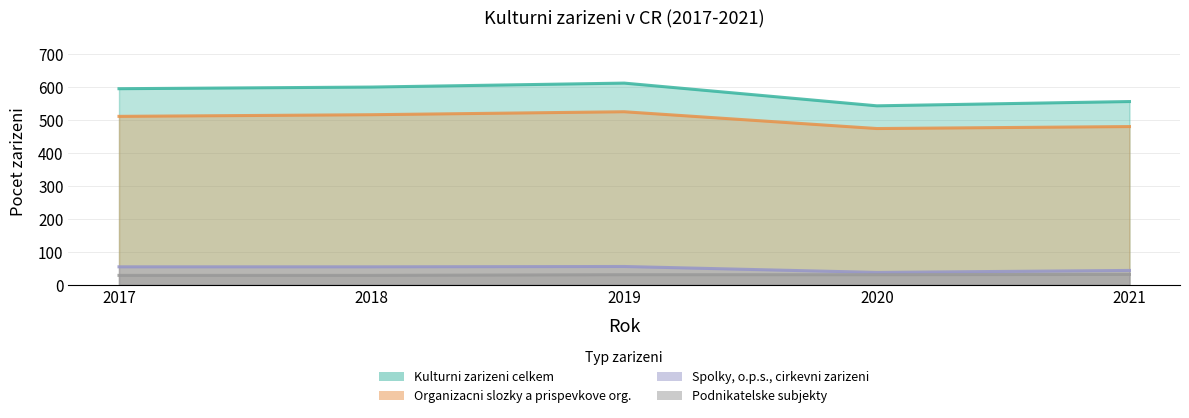

True or false: Kulturni zarizeni celkem and Podnikatelske subjekty intersect in this chart.

False